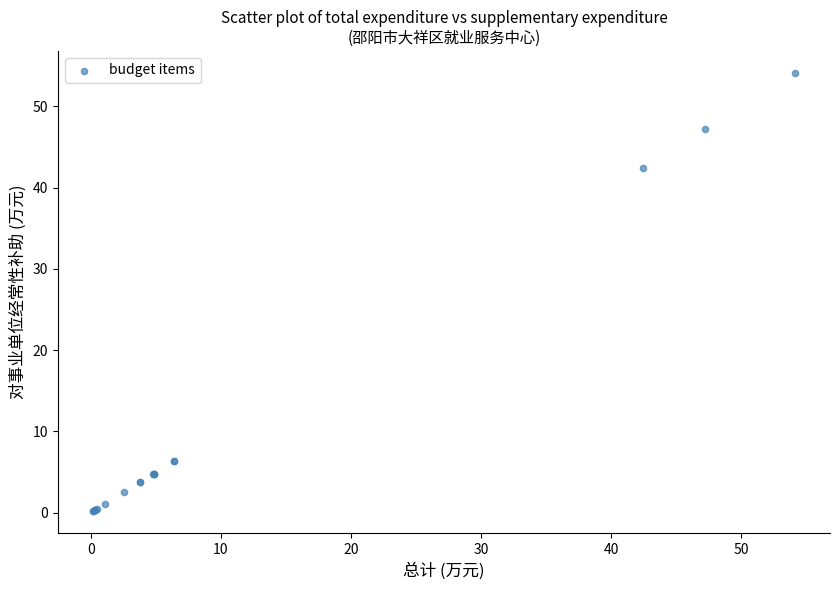

What Y value in the scatter plot is closest to 27?

42.4